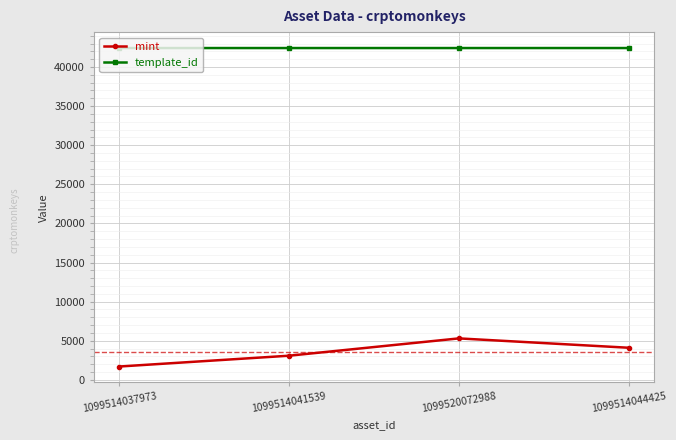

What is the difference between the highest and lowest values at 1099514041539?

39327